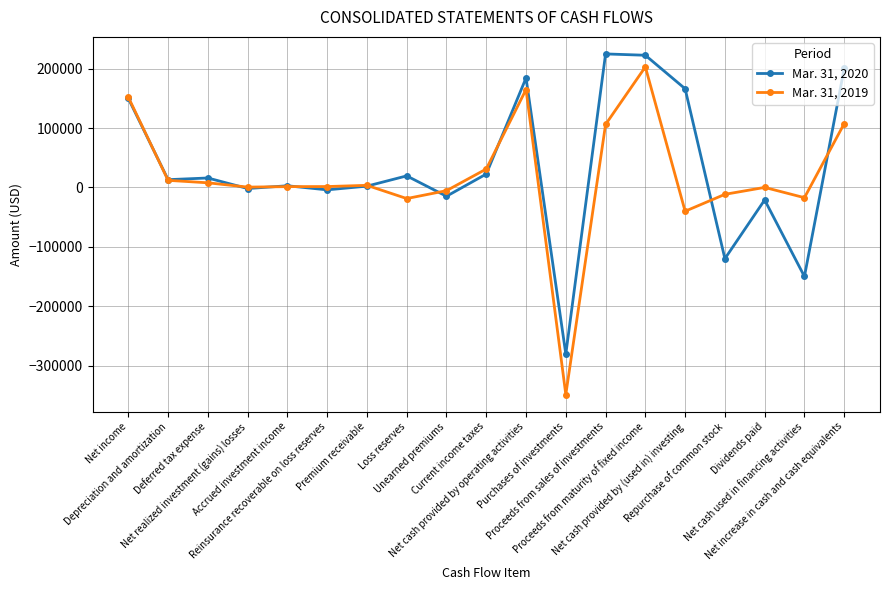

What position from the right is Unearned premiums?

11